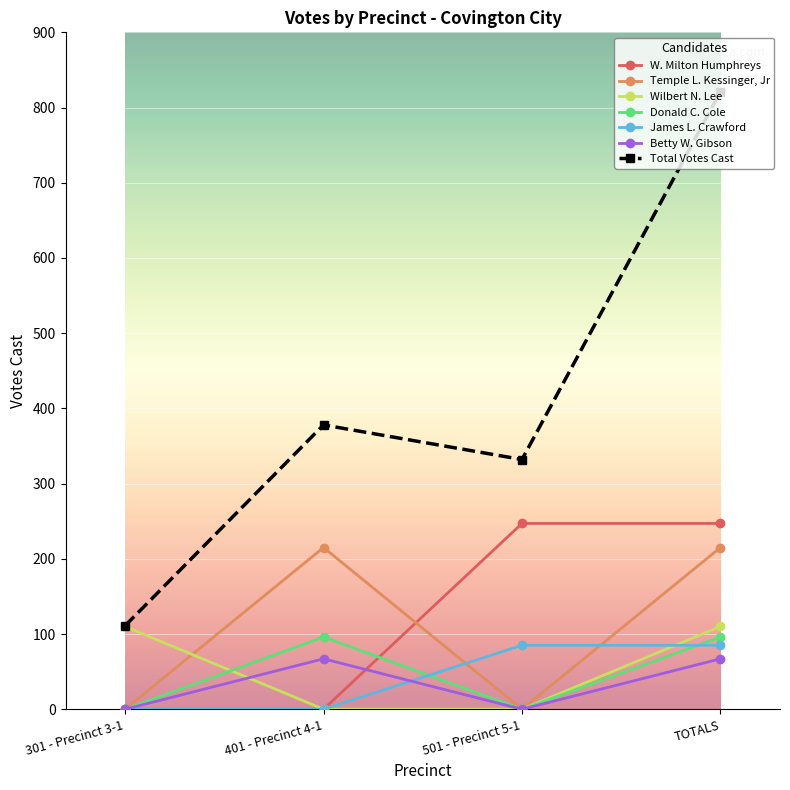

Count the number of data series in this chart.

7